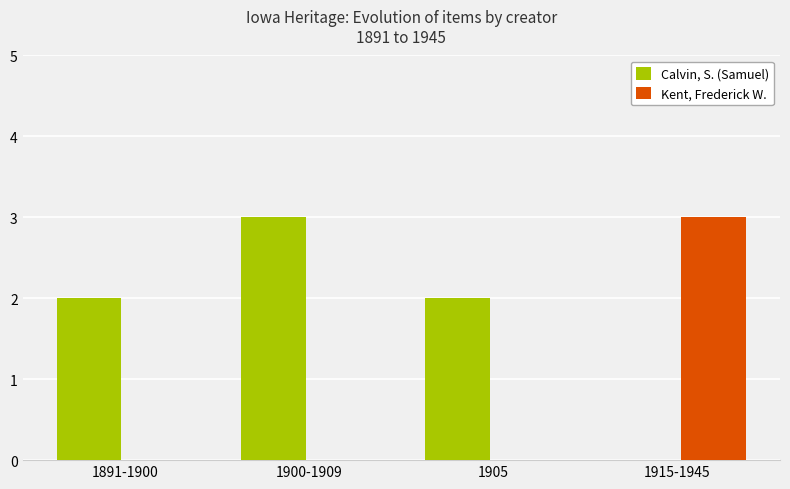

Is the value of Calvin, S. (Samuel) at 1900-1909 greater than the value of Kent, Frederick W. at 1900-1909?

Yes